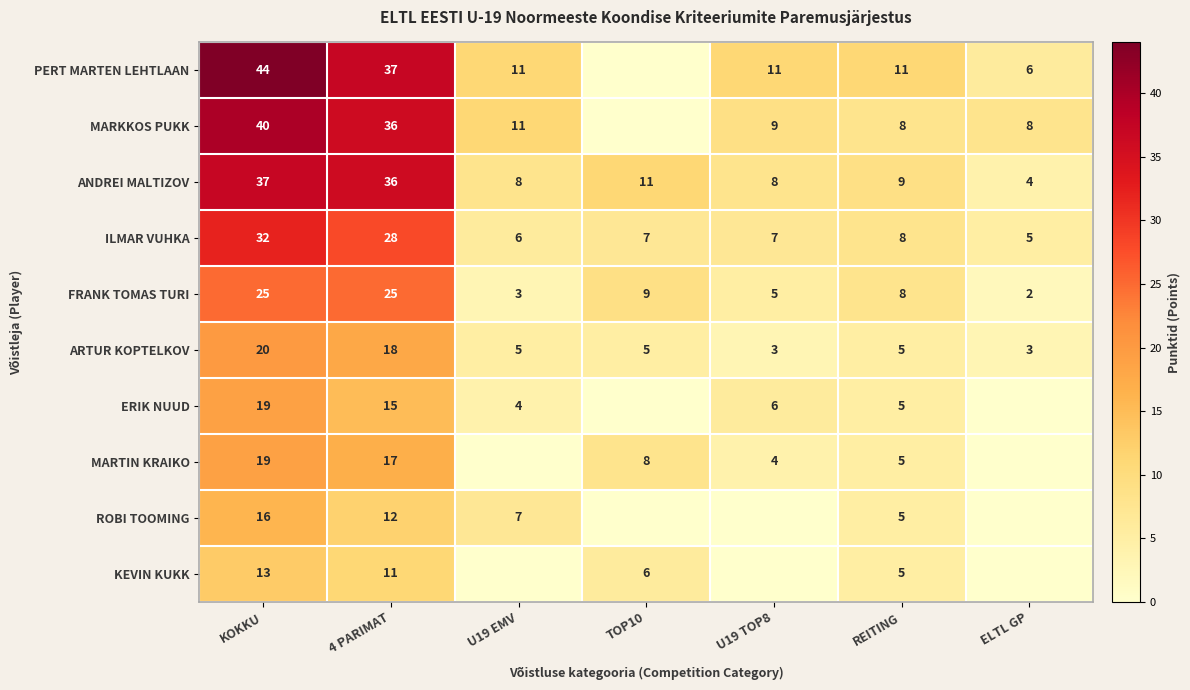

Which has a higher value, ELTL GP or TOP10?

ELTL GP